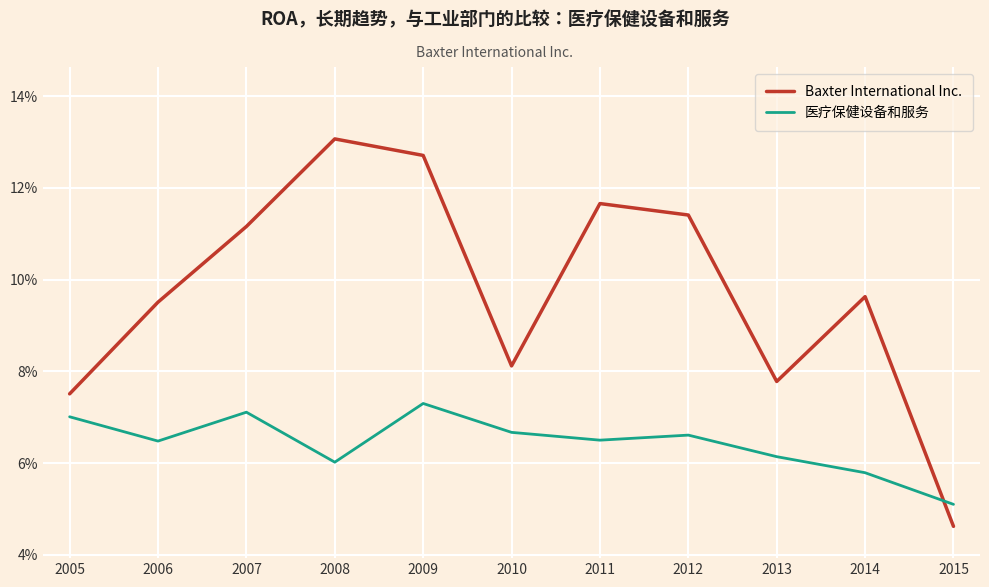

What are all the series names shown in the legend?

Baxter International Inc., 医疗保健设备和服务